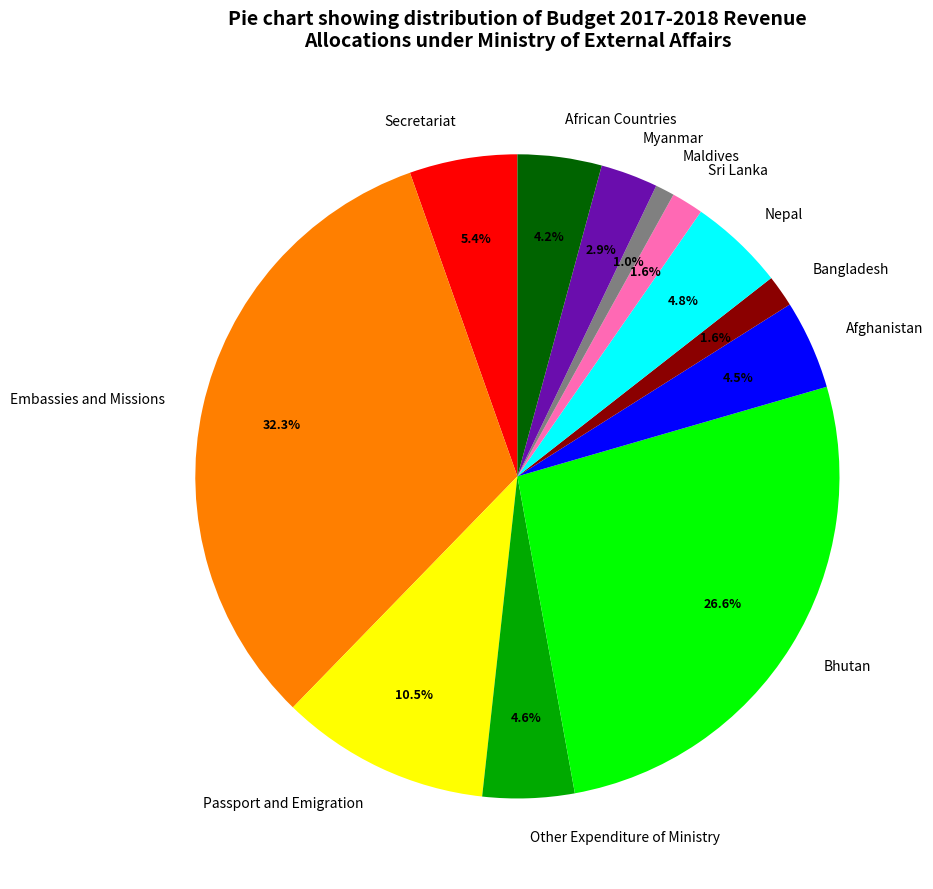

What is the largest slice in the pie chart?

Embassies and Missions